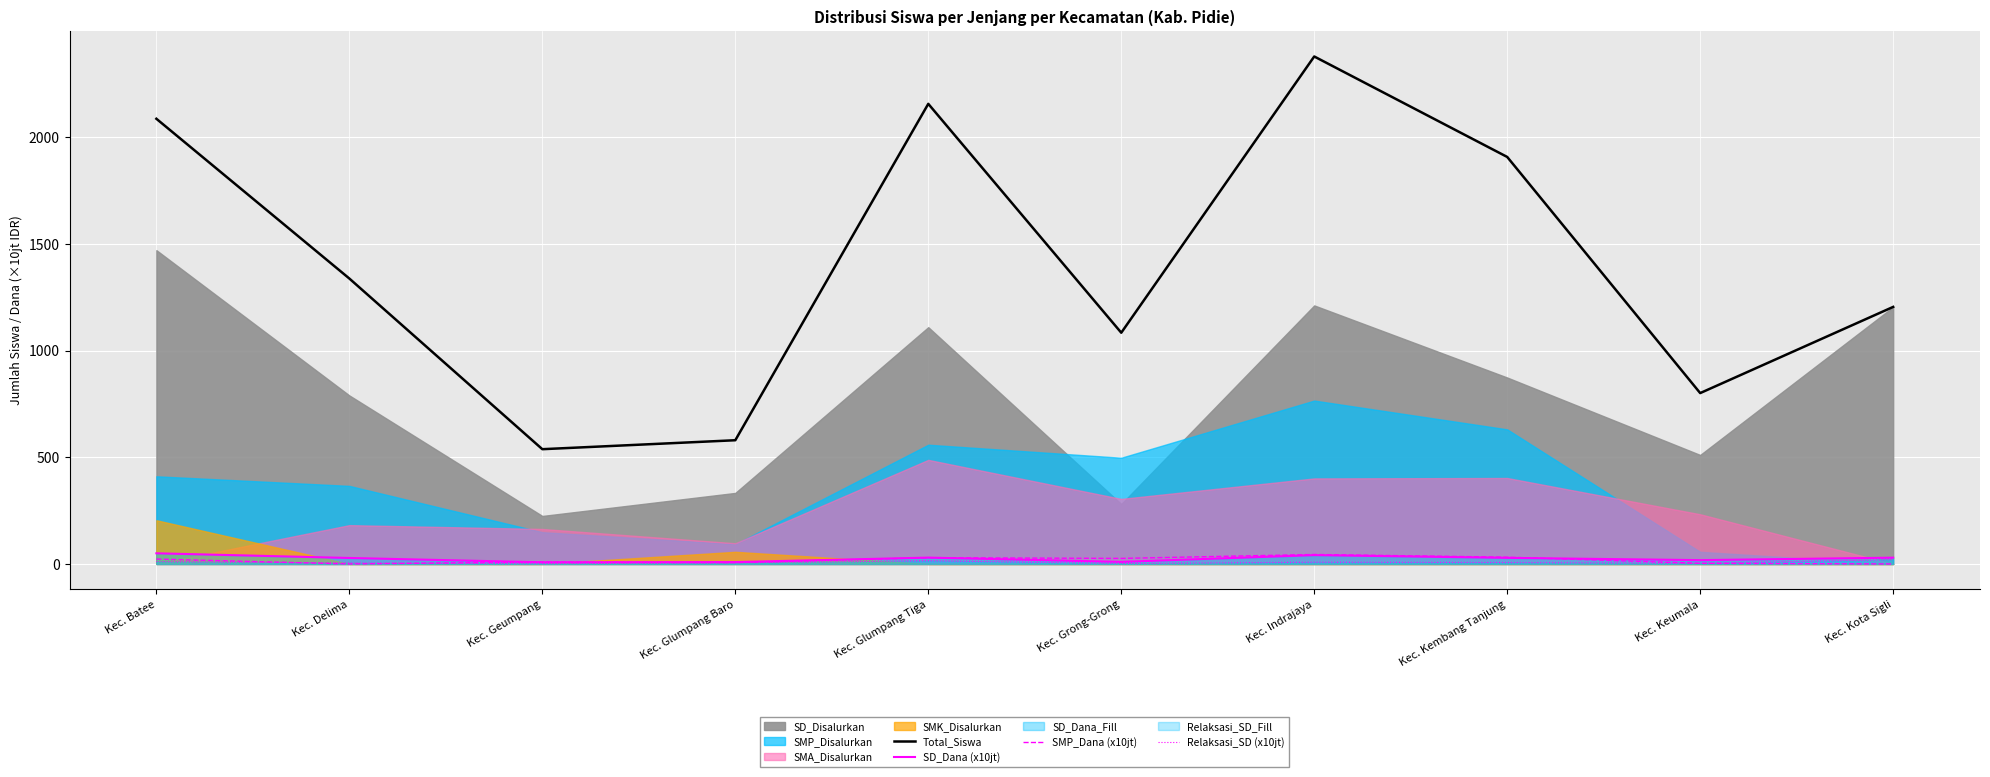

True or false: Relaksasi_SD (x10jt) and Total_Siswa intersect in this chart.

False